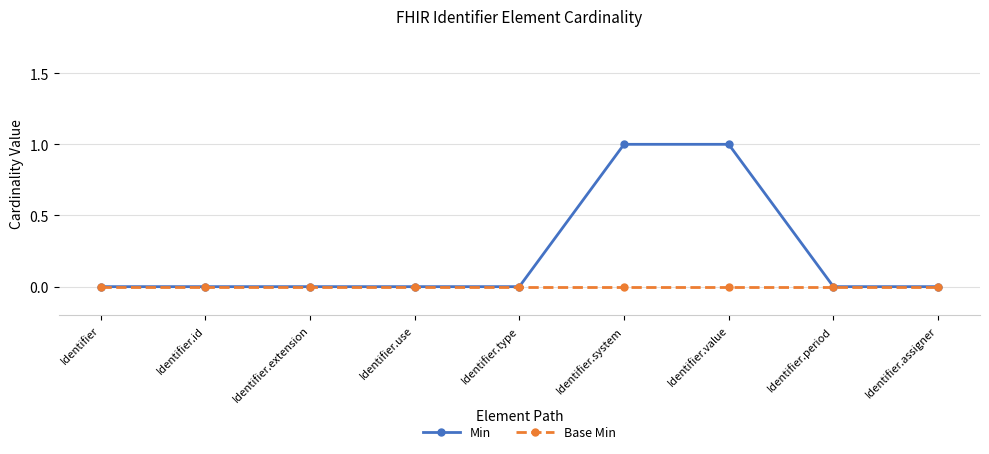

Is it true that Base Min equals 0 at Identifier.extension?

True